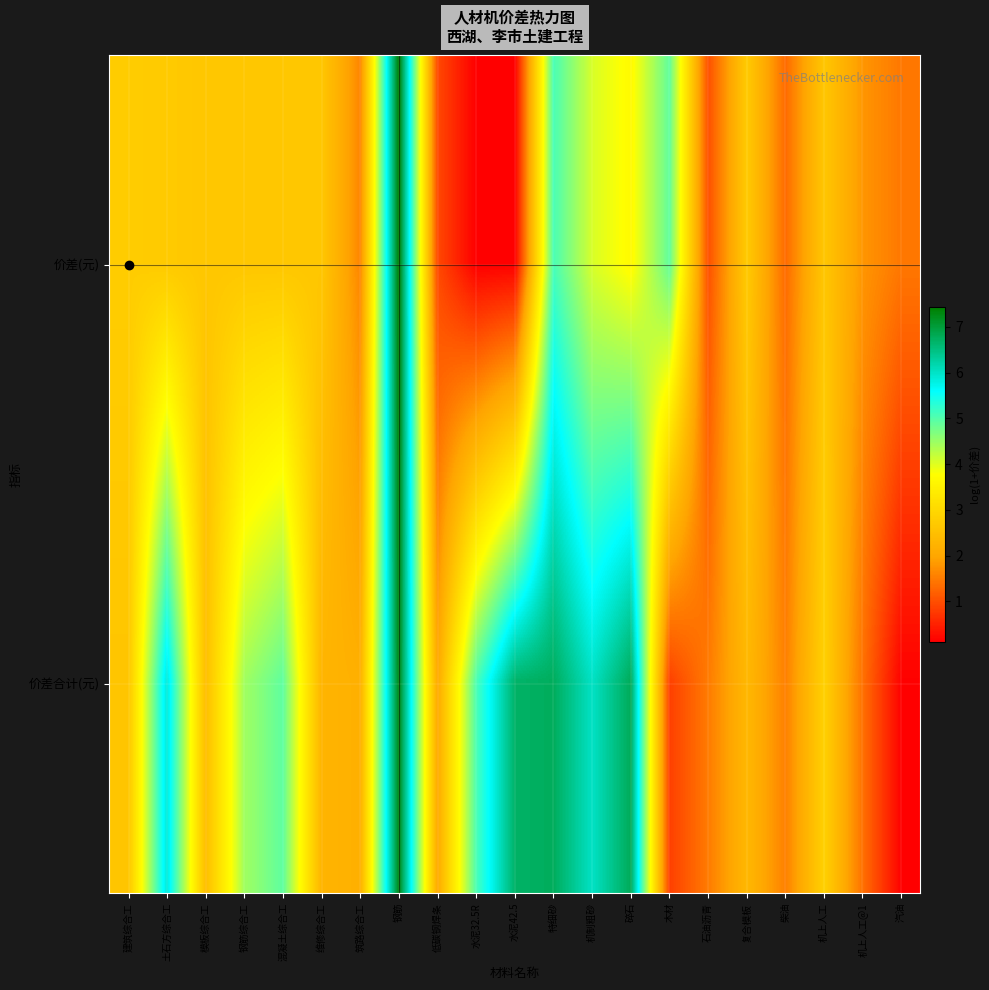

Which has a higher value, 筑路综合工 or 钢筋综合工?

钢筋综合工